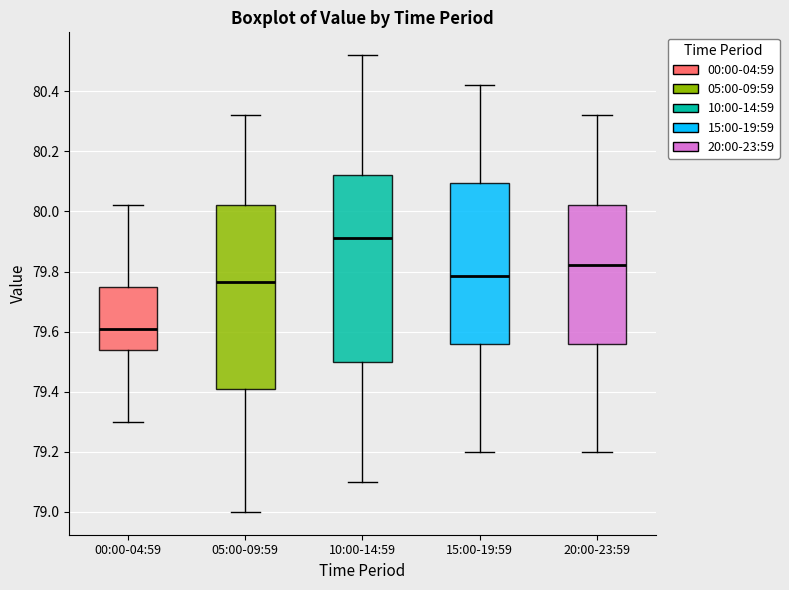

Reading left to right, read every box against the y-axis: the position of its median line, the range the box covers, and the ends of its whiskers. The values are not printed on the chart, so give them approximately, as read against the axis.

00:00-04:59: median 79.62, box 79.54 to 79.76, whiskers 79.30 to 80.02
05:00-09:59: median 79.76, box 79.42 to 80.02, whiskers 79.00 to 80.32
10:00-14:59: median 79.92, box 79.50 to 80.12, whiskers 79.10 to 80.52
15:00-19:59: median 79.78, box 79.56 to 80.10, whiskers 79.20 to 80.42
20:00-23:59: median 79.82, box 79.56 to 80.02, whiskers 79.20 to 80.32